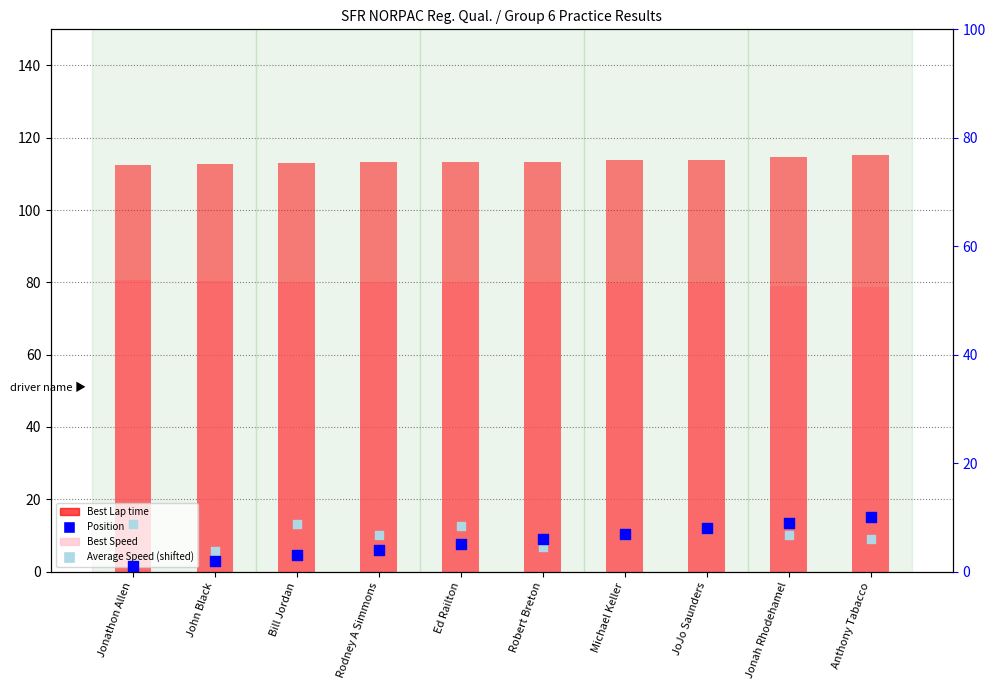

Which series contains the lowest Y value?

Position